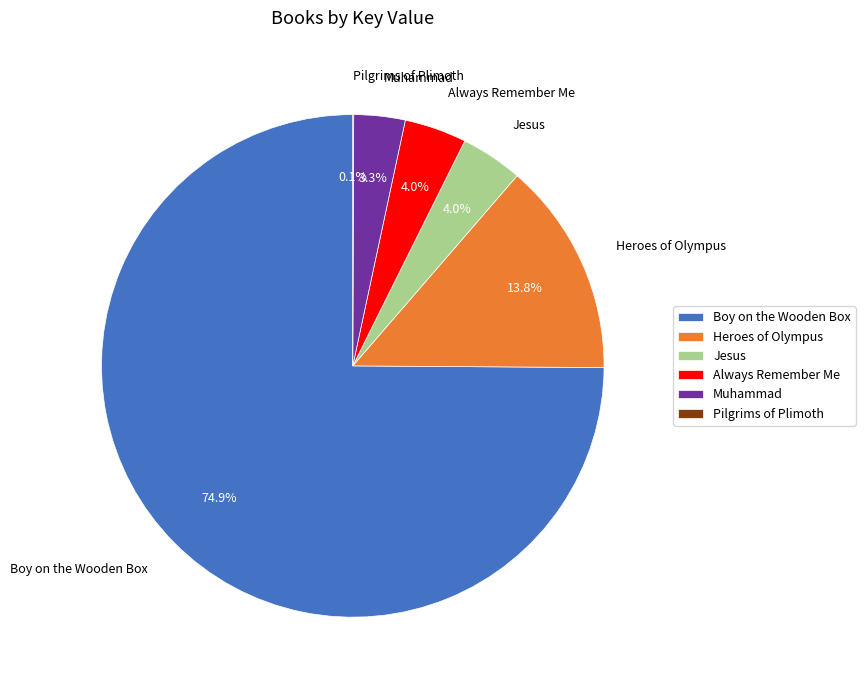

Which slice is the largest?

Boy on the Wooden Box